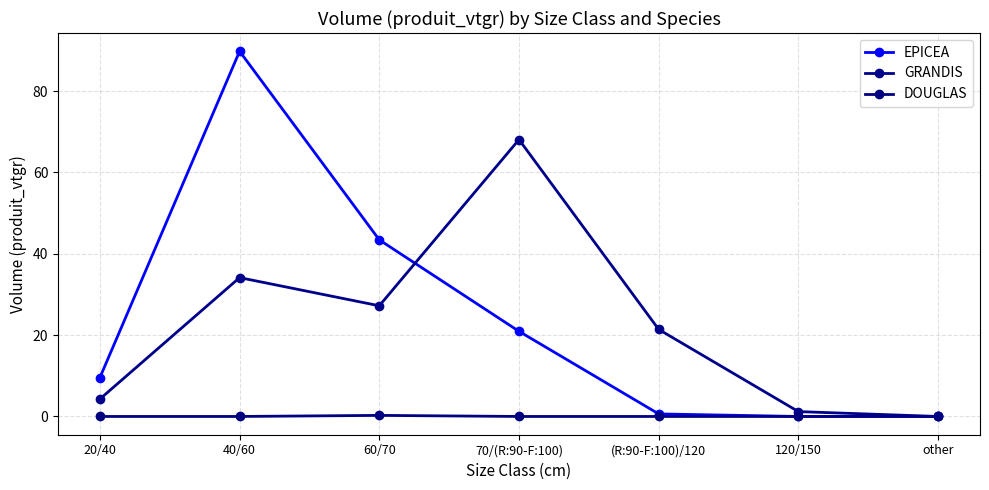

True or false: GRANDIS has a value of 4.3 at 20/40.

True